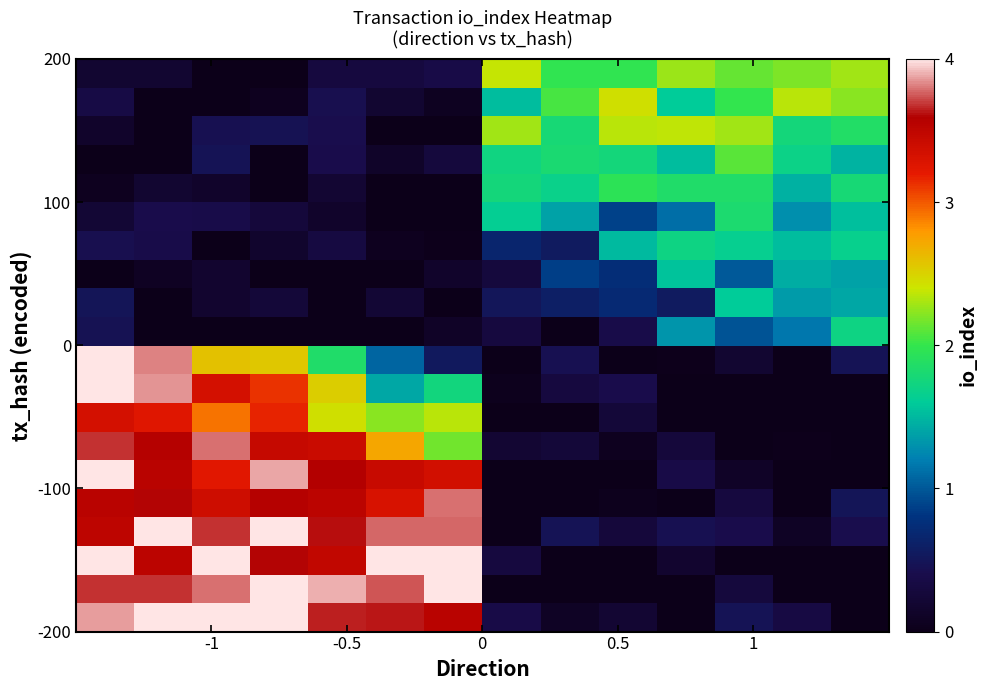

At how many categories does at least one series exceed 2?

14